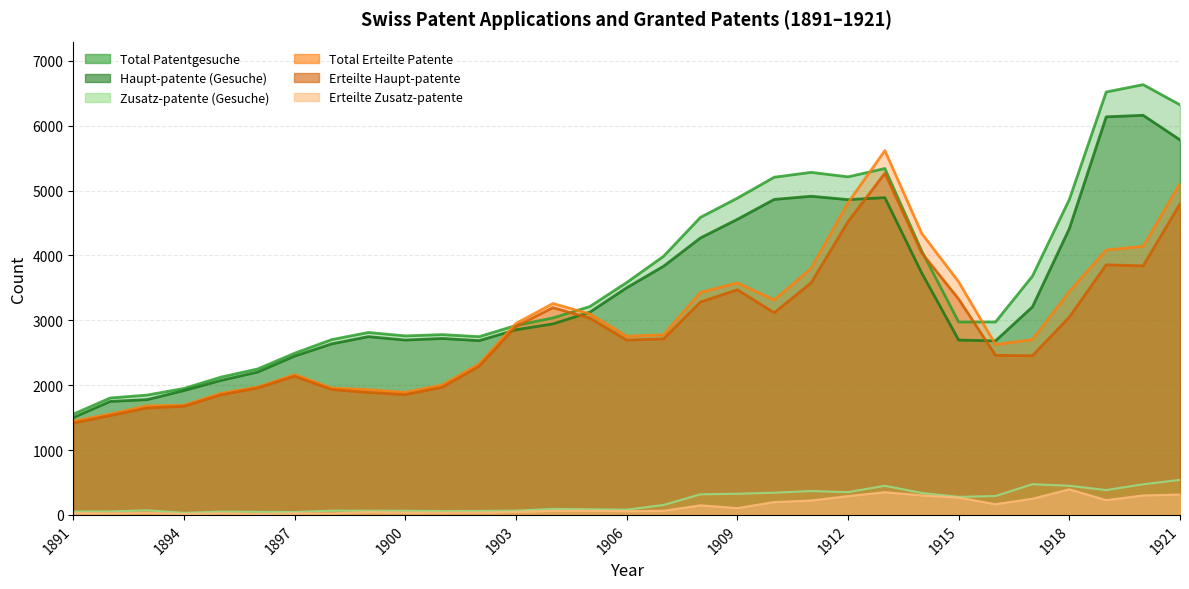

Reading right to left, list all the values displayed in this chart.

Total Patentgesuche: 6321	6632	6519	4861	3680	2974	2973	4066	5339	5211	5280	5205	4882	4586	3986	3581	3211	3036	2920	2747	2779	2759	2812	2701	2492	2250	2123	1949	1847	1802	1553
Haupt-patente (Gesuche): 5781	6160	6136	4412	3207	2683	2695	3728	4890	4860	4912	4863	4556	4269	3833	3501	3124	2944	2854	2686	2720	2695	2748	2636	2448	2203	2073	1917	1777	1749	1501
Zusatz-patente (Gesuche): 540	472	383	449	473	291	278	338	449	351	368	342	326	317	153	80	87	92	66	61	59	64	64	65	44	47	50	32	70	53	52
Total Erteilte Patente: 5107	4139	4083	3443	2702	2626	3593	4338	5616	4810	3799	3314	3576	3429	2776	2753	3098	3258	2951	2327	2002	1889	1930	1956	2162	1971	1874	1690	1681	1554	1444
Erteilte Haupt-patente: 4793	3839	3855	3049	2453	2460	3327	4037	5266	4520	3577	3116	3471	3281	2713	2695	3034	3195	2905	2291	1968	1854	1887	1933	2138	1957	1850	1675	1648	1531	1416
Erteilte Zusatz-patente: 314	300	228	394	249	166	266	301	350	290	222	198	105	148	63	58	64	63	46	36	34	35	43	23	24	14	24	15	33	23	28